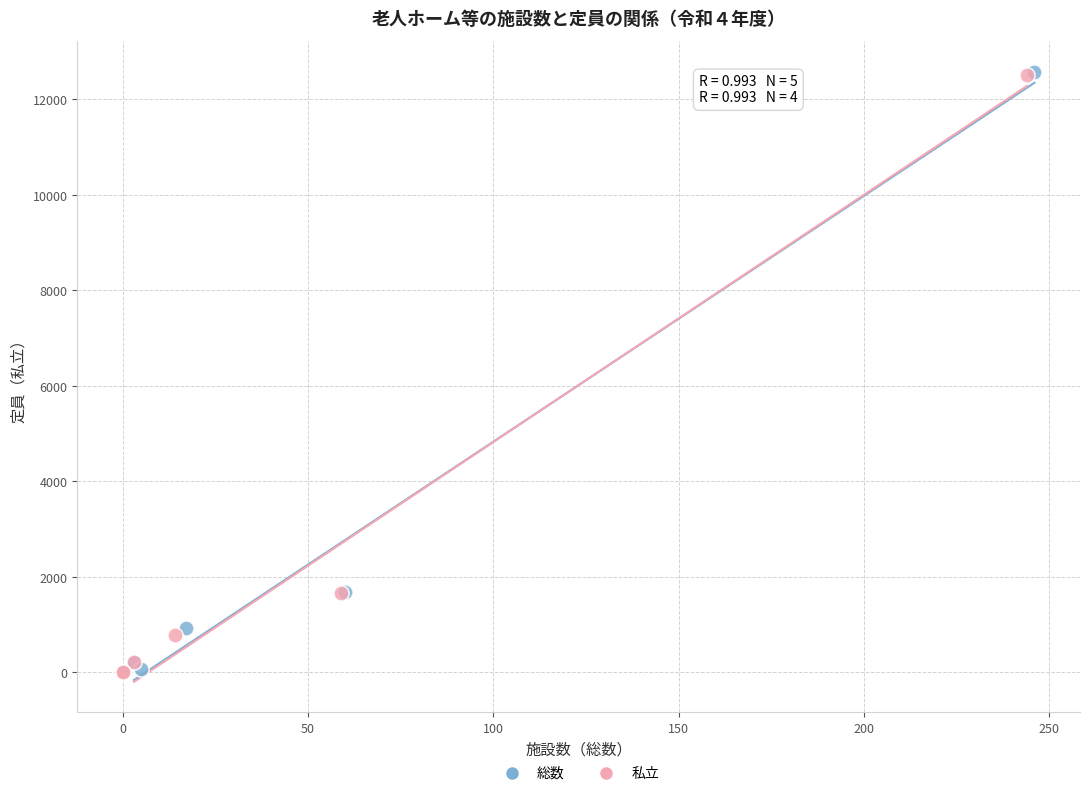

Which series has the widest spread of Y values?

総数